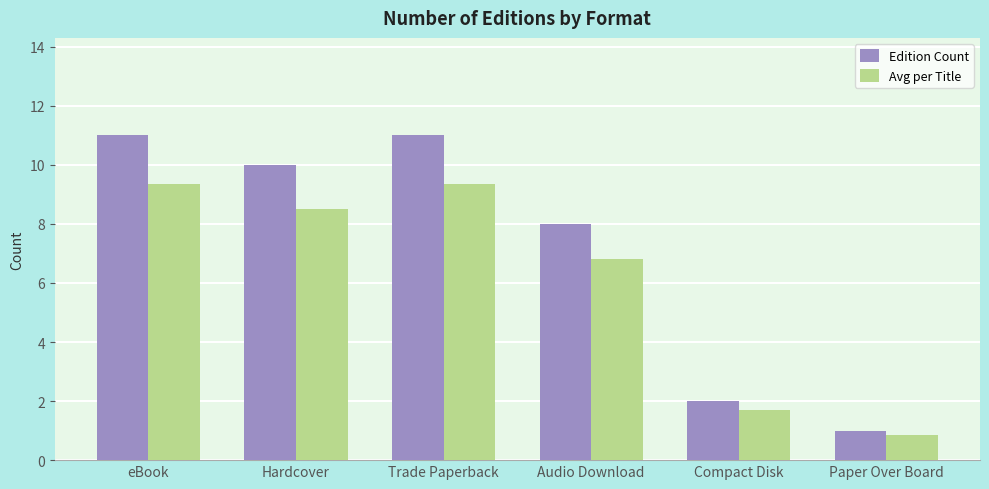

What is the spread (max minus min) of values at Compact Disk?

0.3